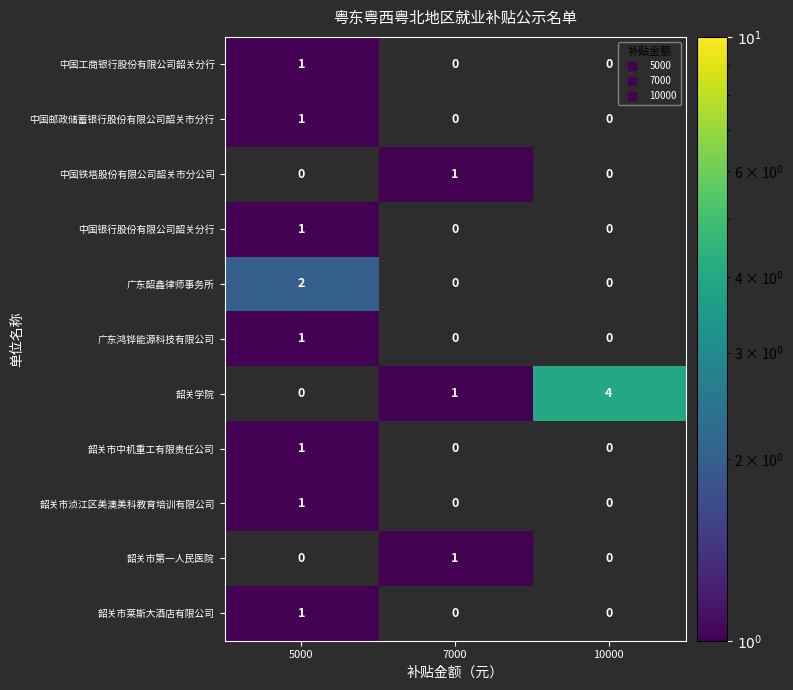

Between 5000 and 7000, which series saw the biggest shift?

广东韶鑫律师事务所